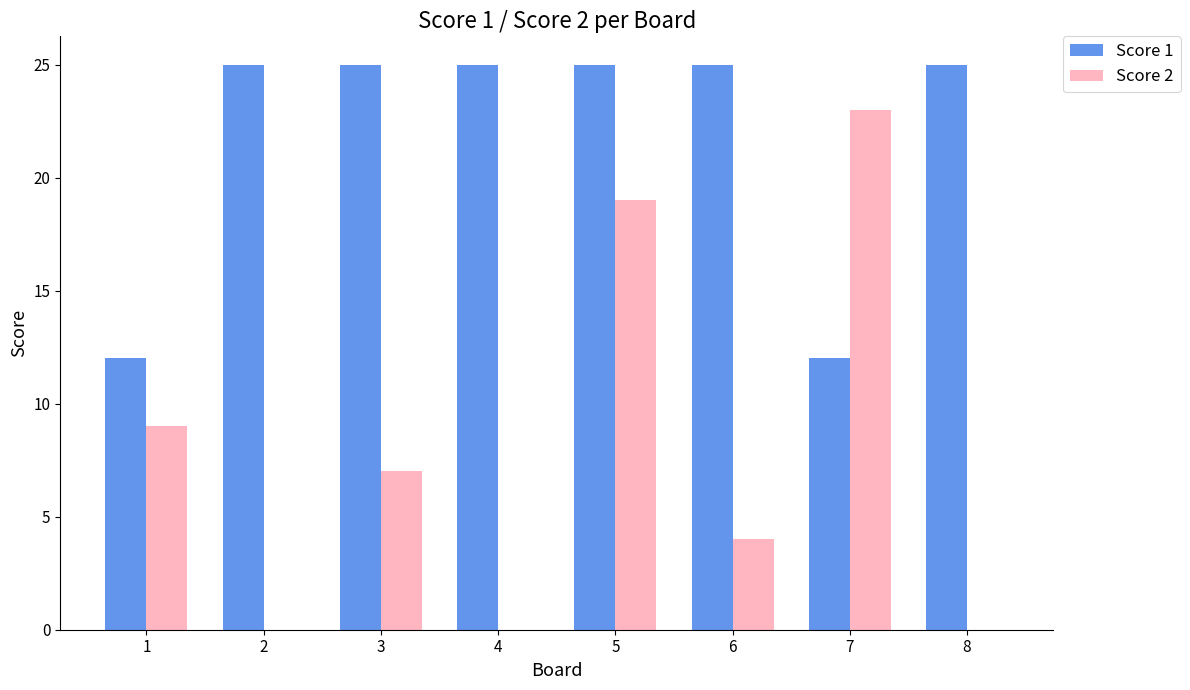

What is the maximum value for Score 1?

25